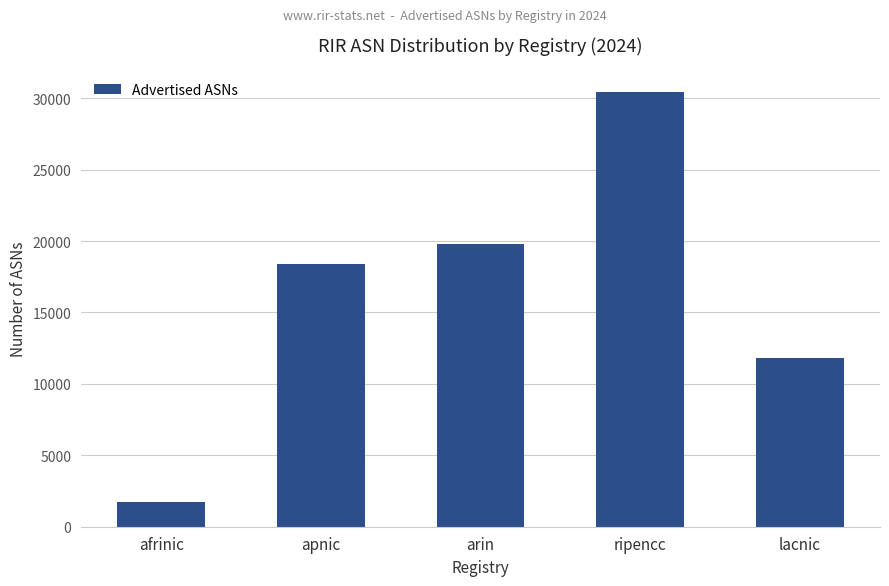

List the labels in order of value, largest first.

ripencc, arin, apnic, lacnic, afrinic